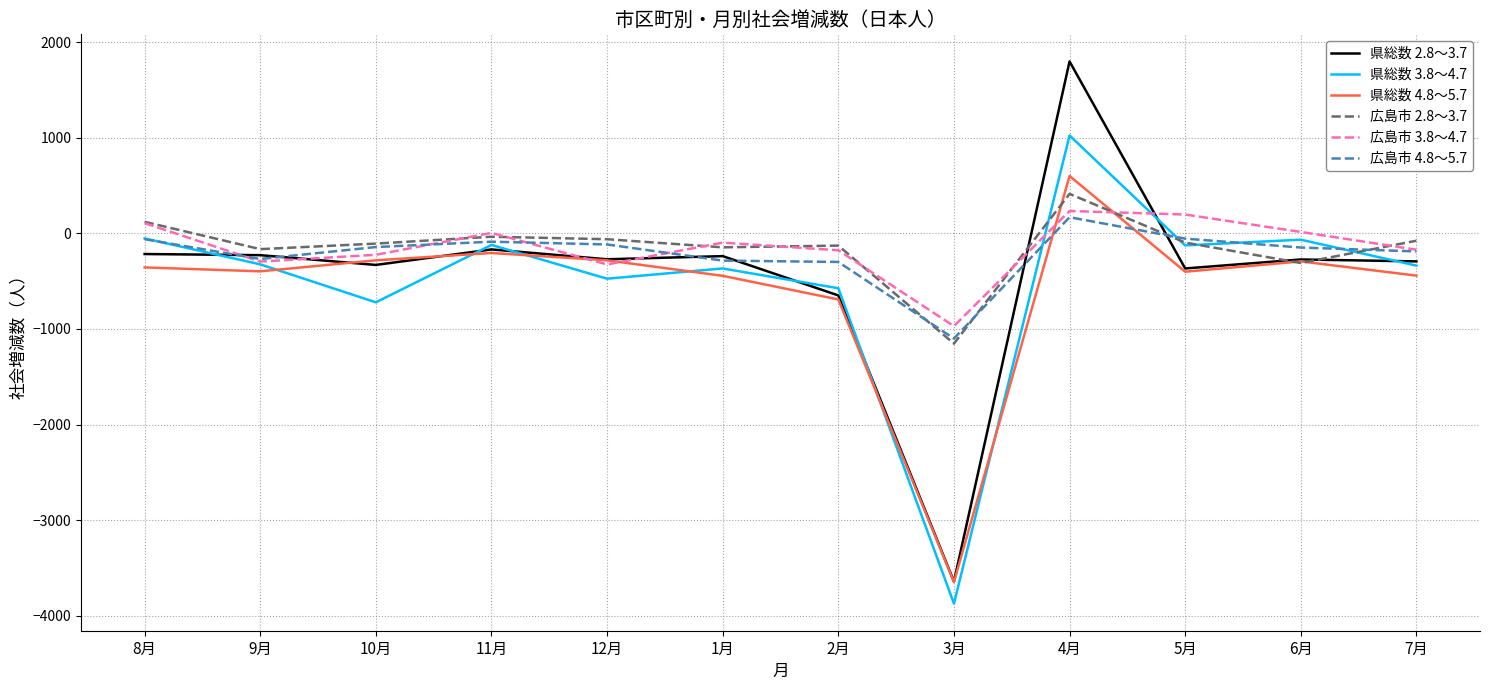

At which label does 広島市 3.8～4.7 reach its minimum?

3月